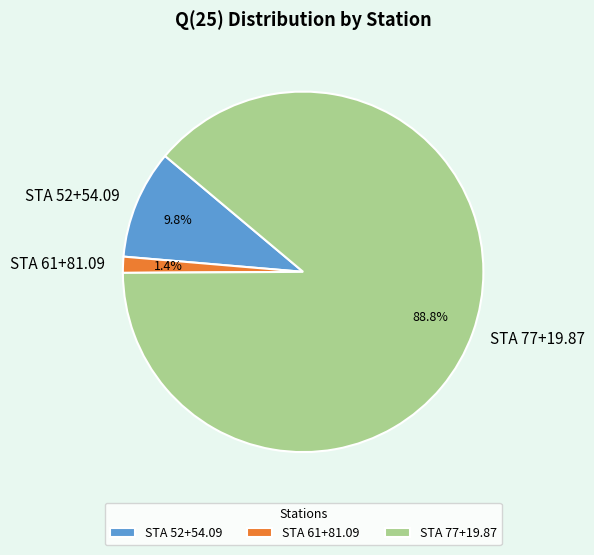

Is there a majority slice in this chart?

Yes